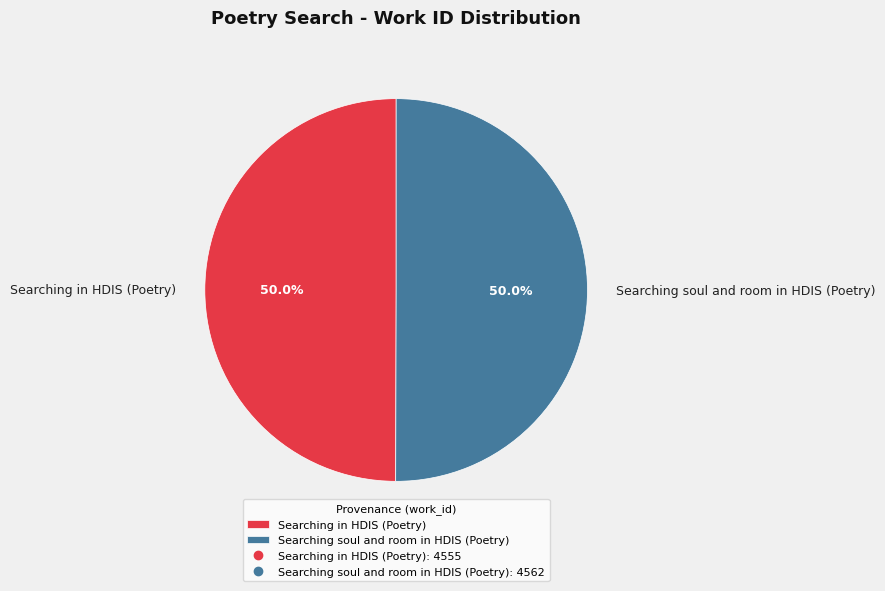

To the nearest percent, what is the average slice percentage?

50%